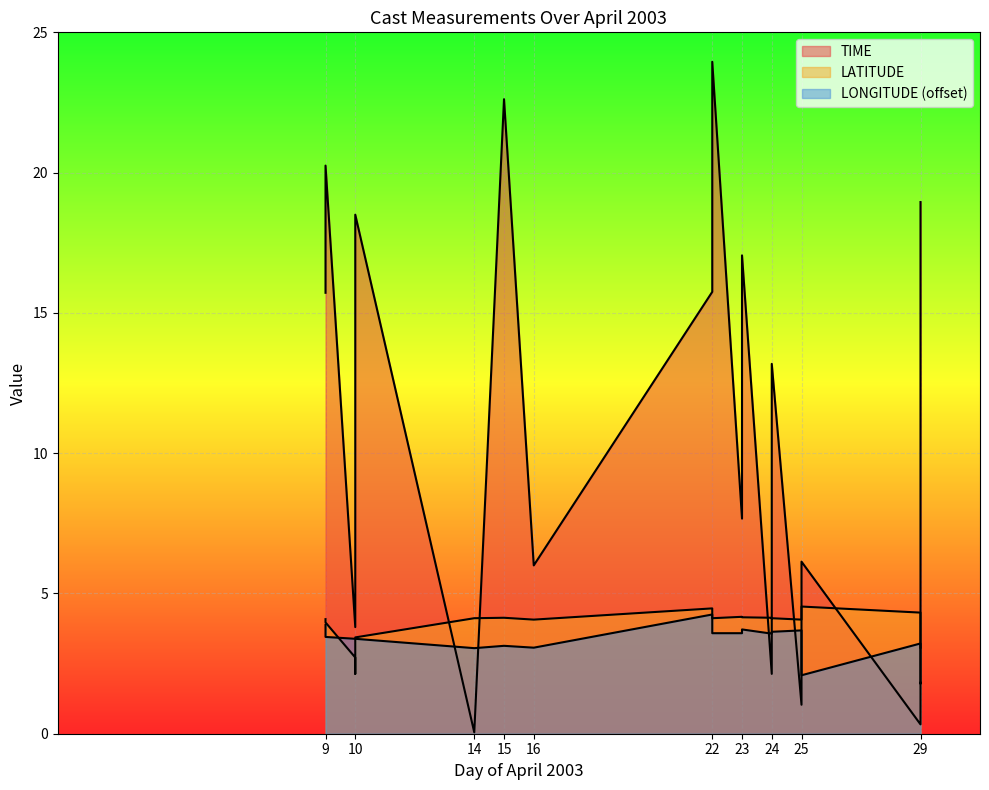

How many interior local peaks does the TIME series have?

7